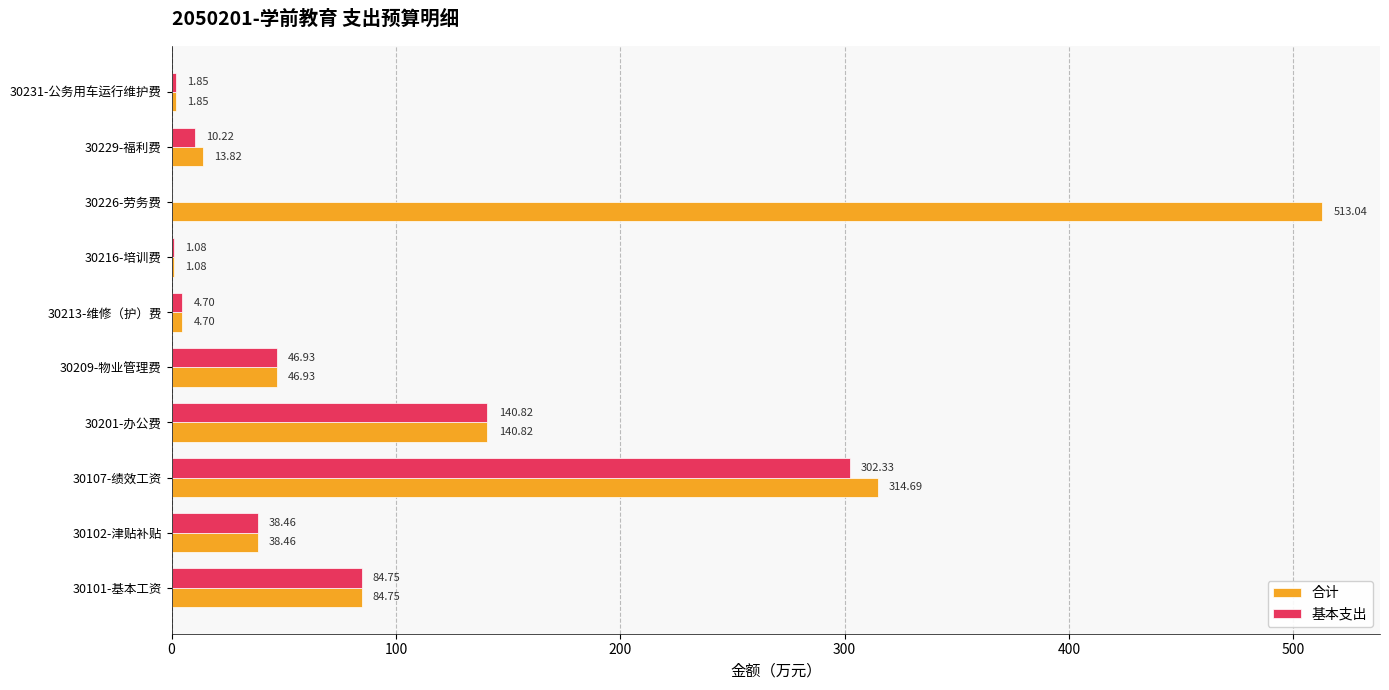

Is the value of 基本支出 at 30216-培训费 greater than the value of 合计 at 30107-绩效工资?

No